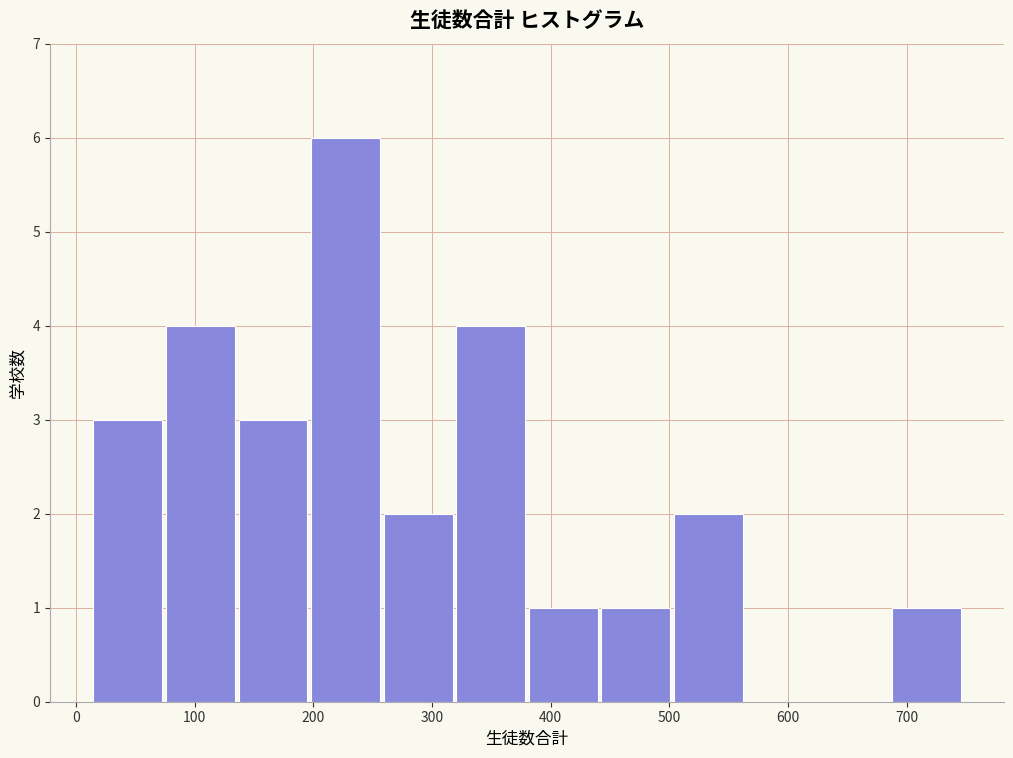

What is the height of the bar covering 500 to 560 on the x-axis? Neither the bar edges nor the heights are printed on the chart, so give them approximately, as read against the axes.

2